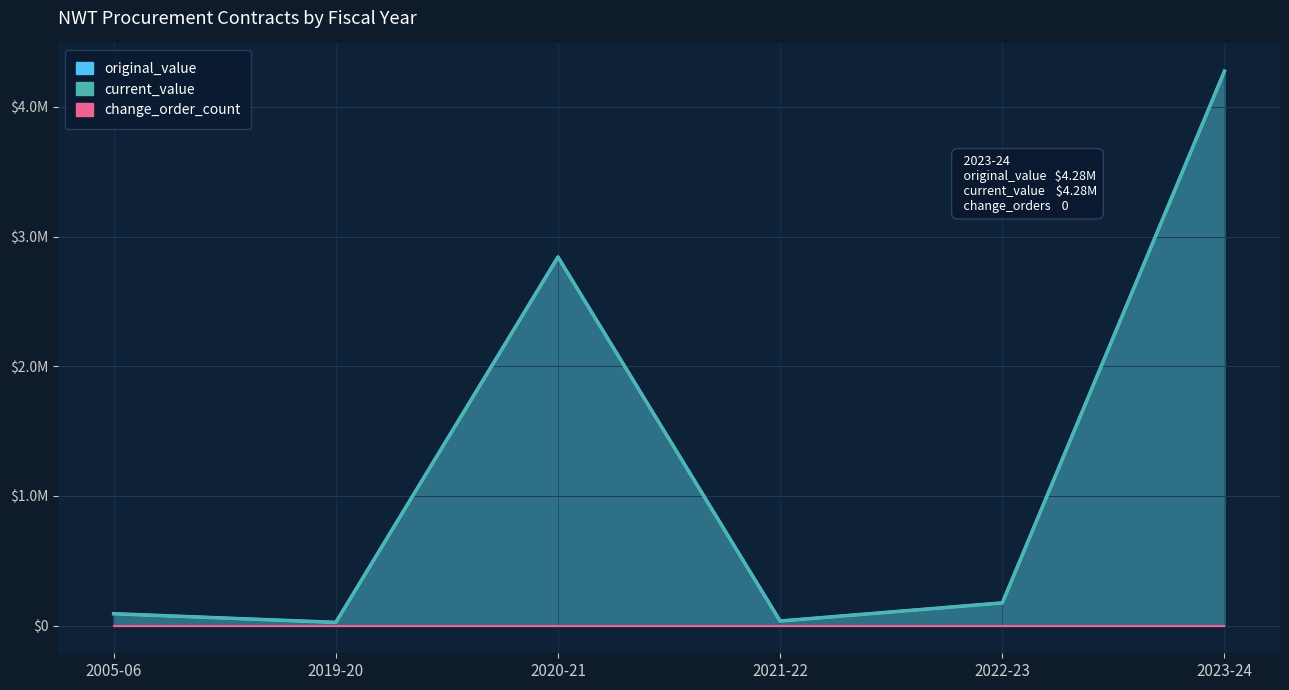

What is the difference between the current_value values at 2020-21 and 2019-20?

2818377.0